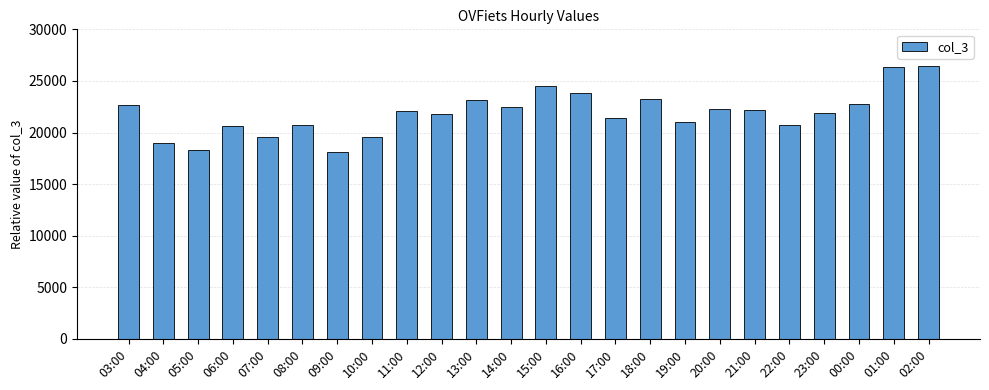

What is the difference between the values at 10:00 and 14:00?

2941